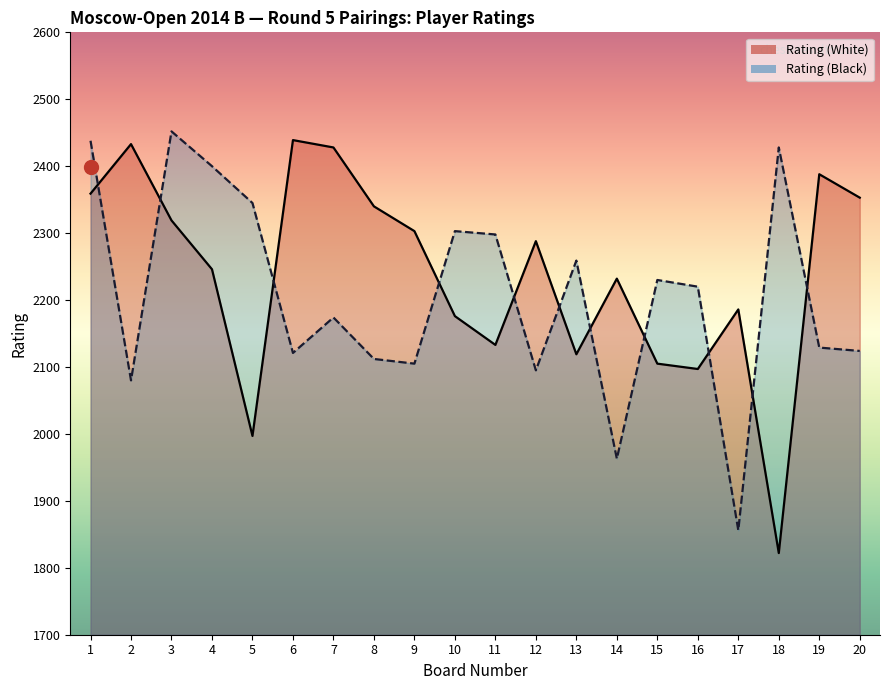

At how many categories does at least one series exceed 2325?

11